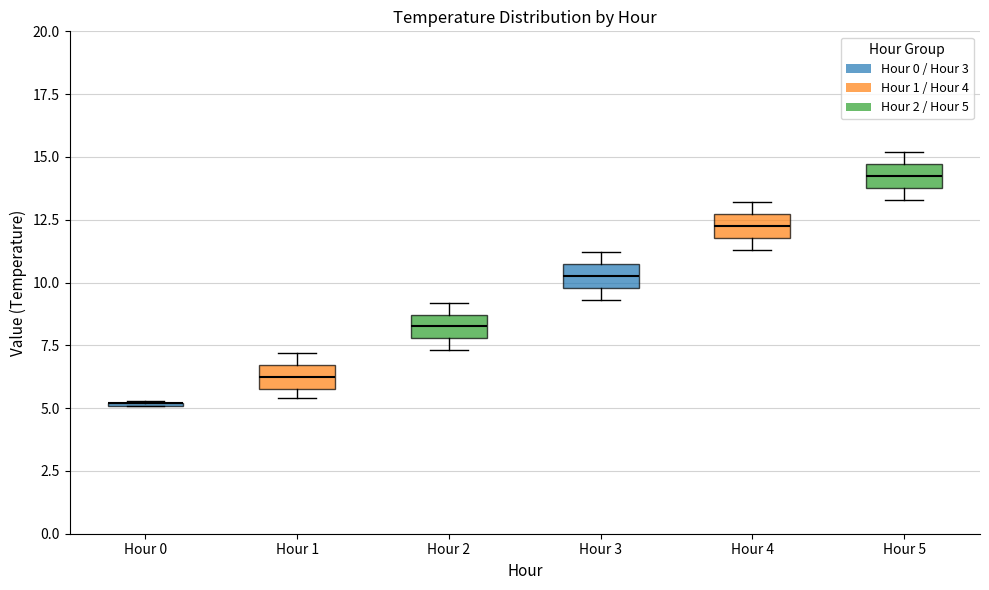

Reading left to right, transcribe this box plot: for each box, give where its median line is, the range the box spans, and where its two whiskers end, as read against the y-axis. The values are not printed on the chart, so give them approximately, as read against the axis.

Hour 0: box collapsed to a line at 5.0, whiskers 5.0 to 5.5
Hour 1: median 6.5 (inside the box), box 6.0 to 6.5, whiskers 5.5 to 7.0
Hour 2: median 8.5 (inside the box), box 8.0 to 8.5, whiskers 7.5 to 9.0
Hour 3: median 10.5 (inside the box), box 10.0 to 10.5, whiskers 9.5 to 11.0
Hour 4: median 12.5 (inside the box), box 12.0 to 12.5, whiskers 11.5 to 13.0
Hour 5: median 14.5 (inside the box), box 14.0 to 14.5, whiskers 13.5 to 15.0